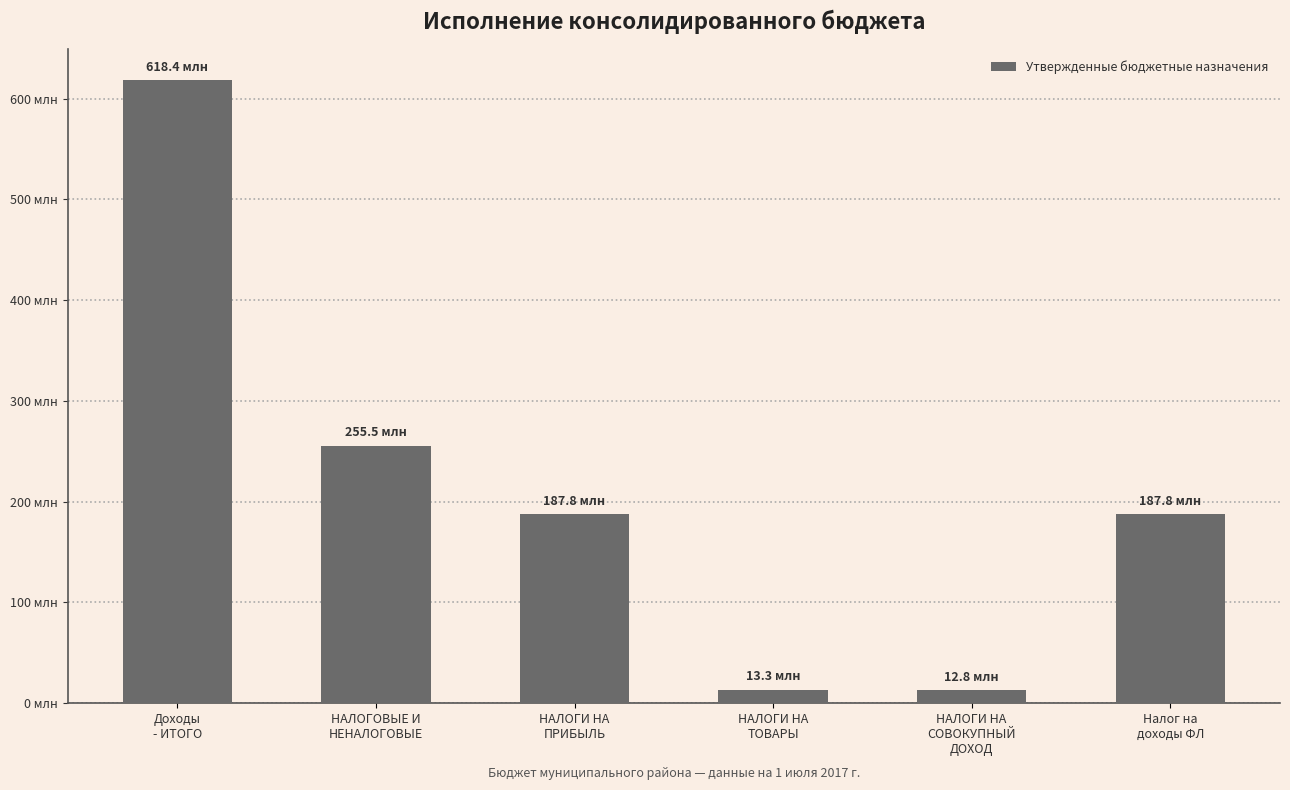

Are the bars horizontal?

No